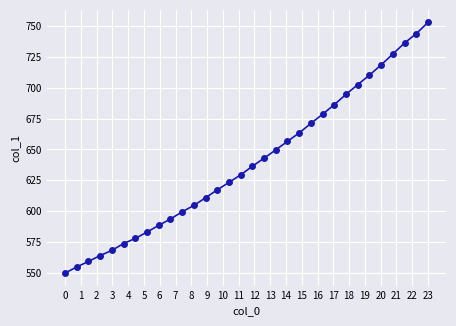

What is the difference between the second highest and second lowest values?

188.6